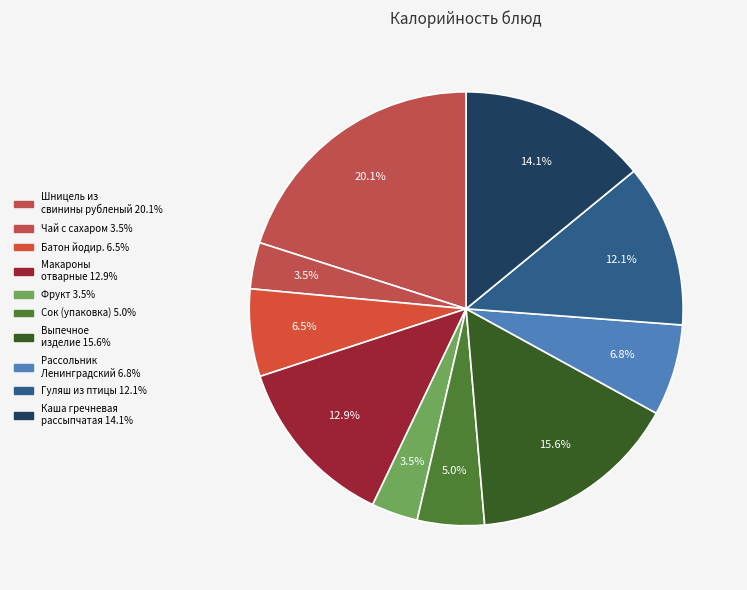

Count the number of slices in the pie.

10